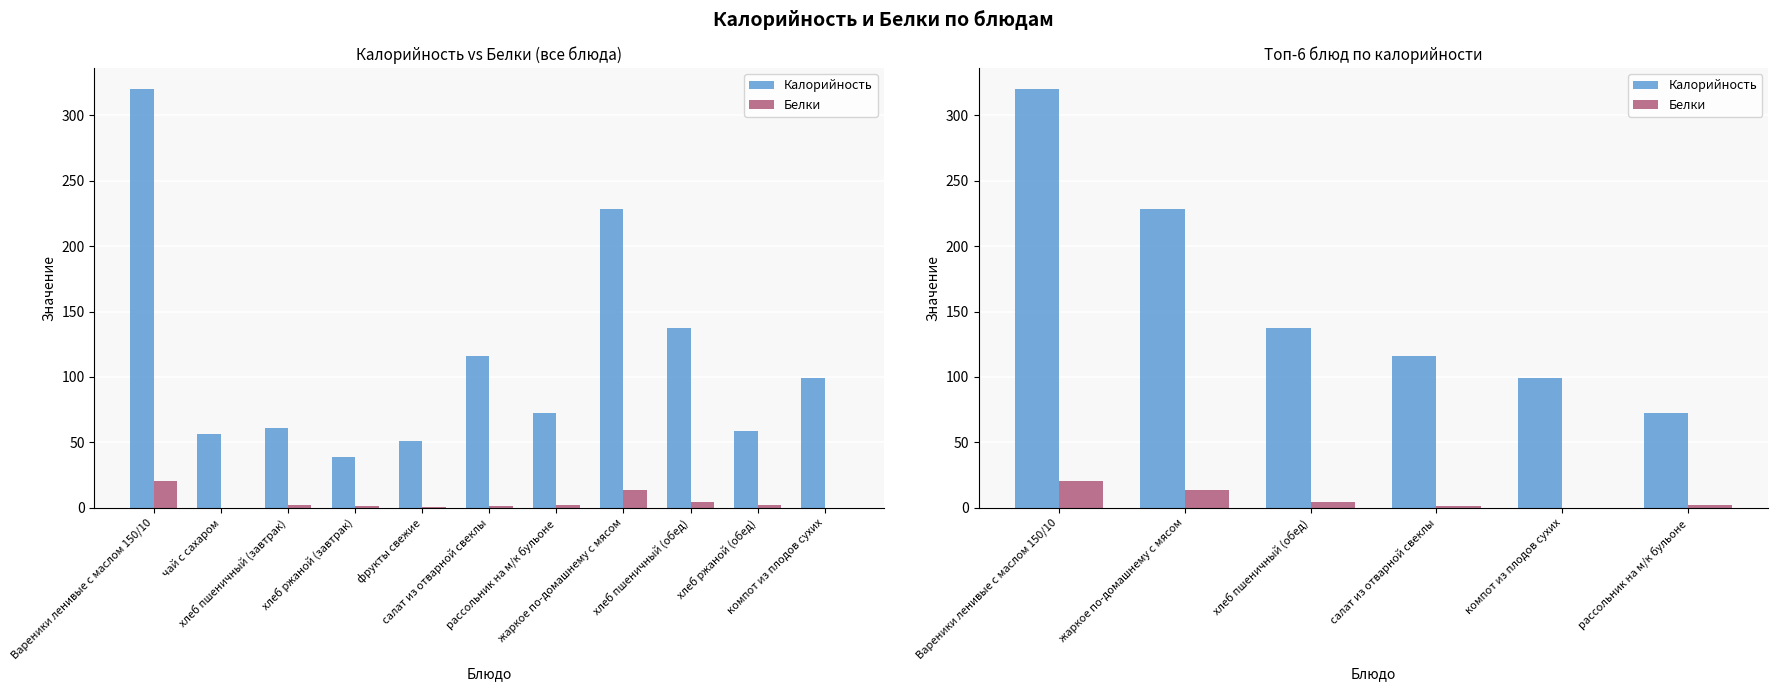

The Калорийность series shows 319.9 at Вареники ленивые с маслом 150/10. True or false?

True